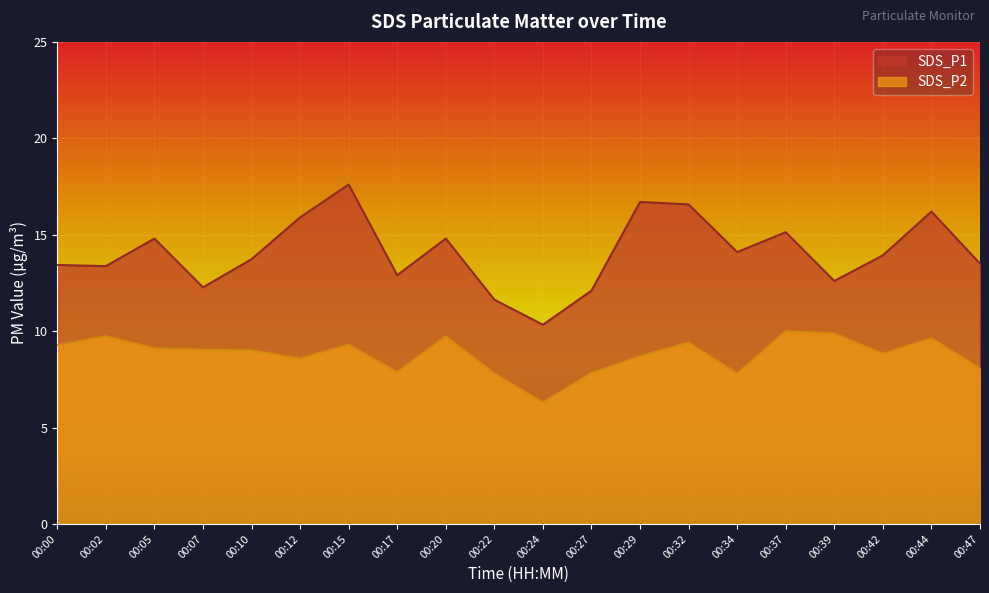

Is it true that SDS_P2 equals 3.2 at 00:05?

False